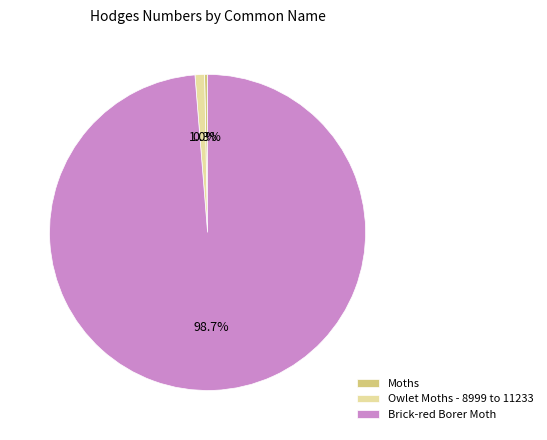

To the nearest percent, what percentage of the pie is Owlet Moths - 8999 to 11233?

1%